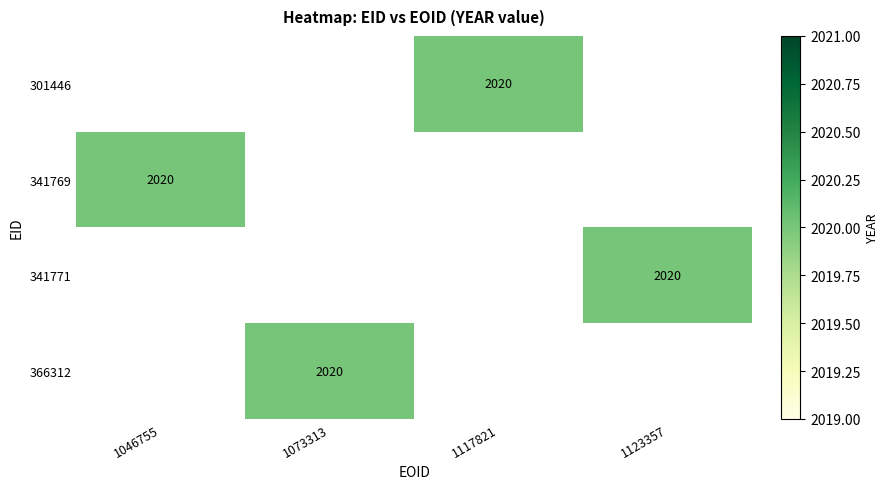

Where is 341769 nearest to the value 2020?

1046755